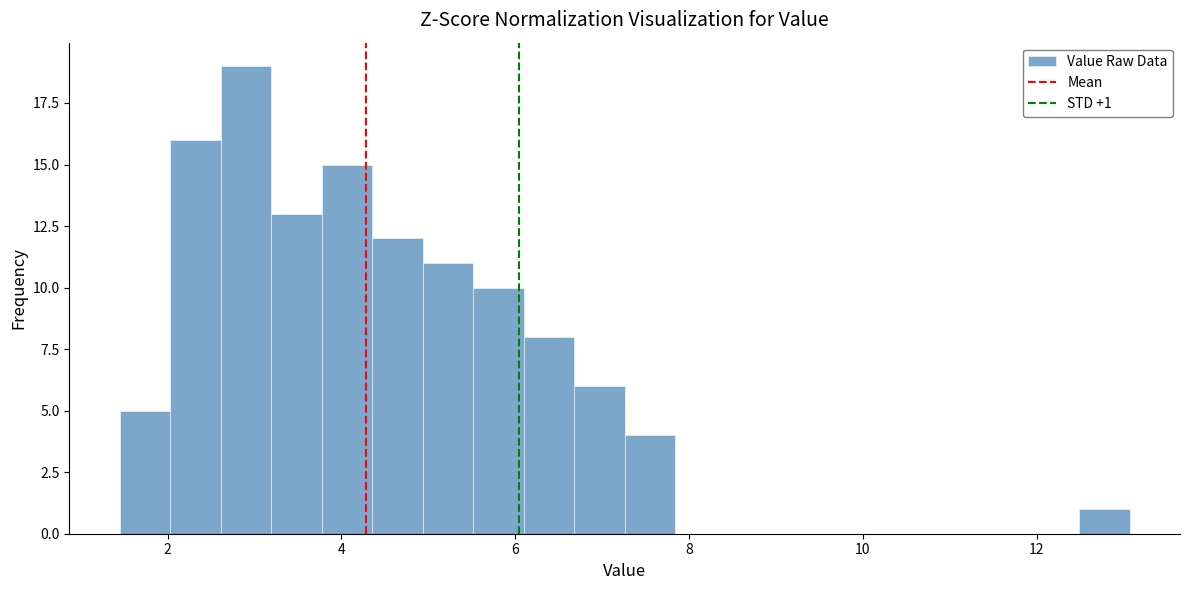

Read against the x-axis, roughly where is the centre of the tallest bar?

3.0